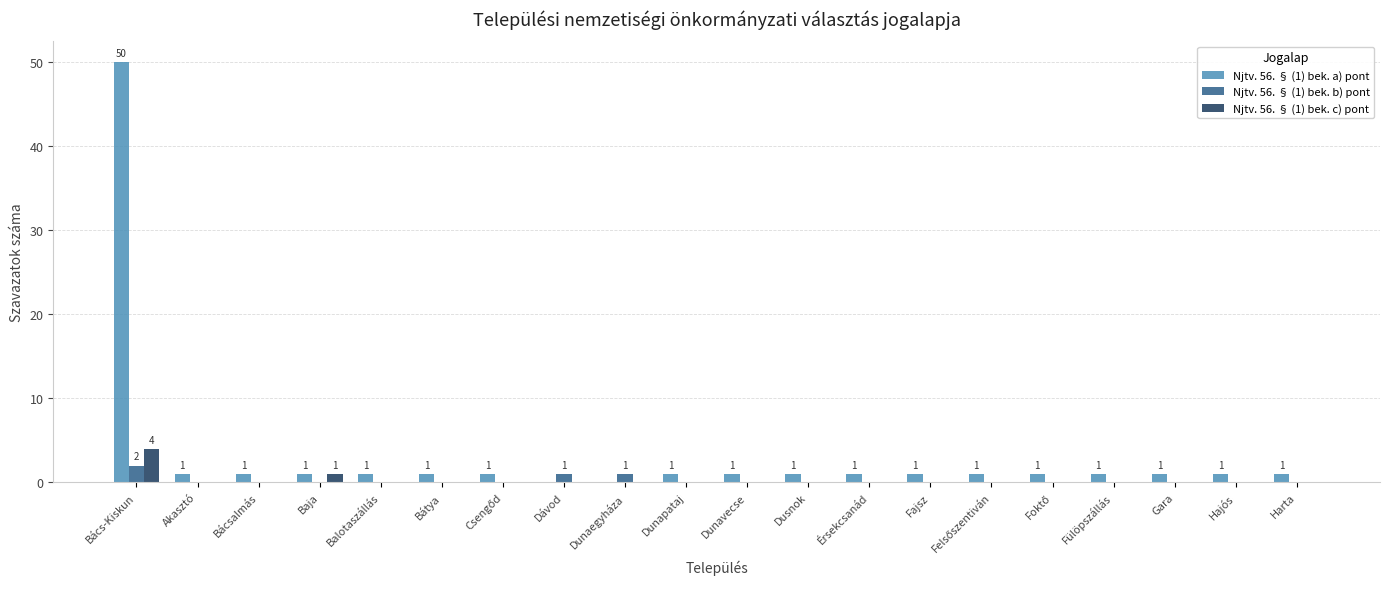

True or false: Njtv. 56. § (1) bek. a) pont has a value of 50 at Bács-Kiskun.

True